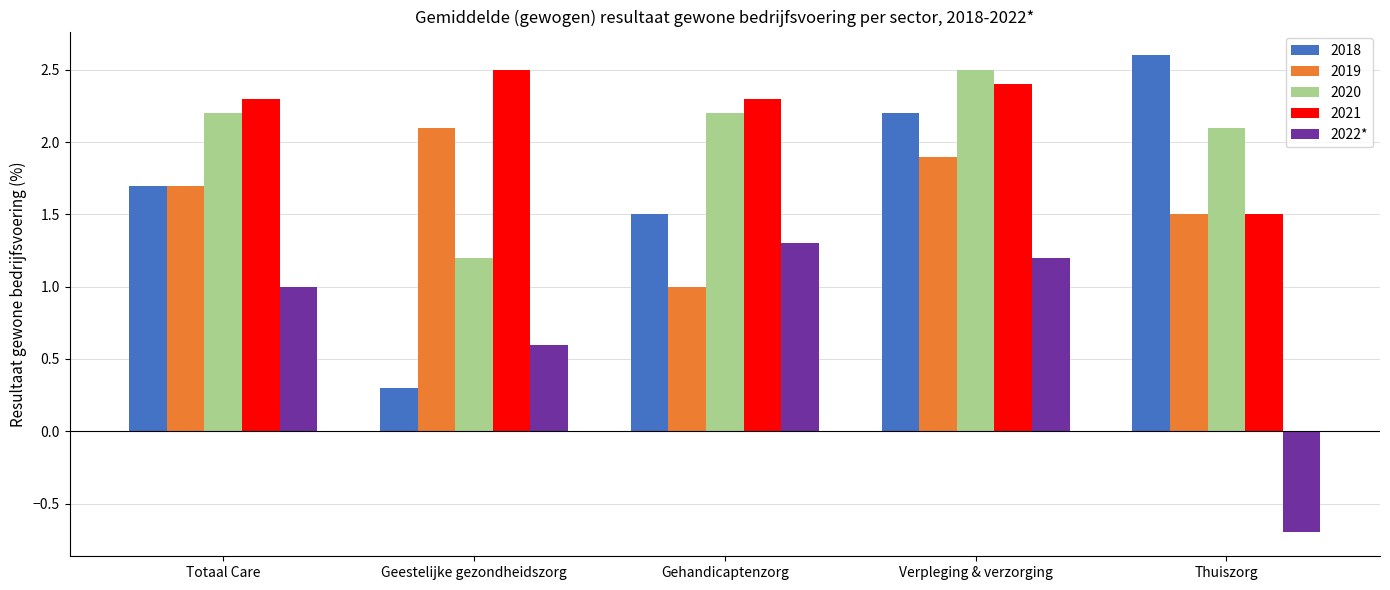

Which series has the largest range (max minus min)?

2018